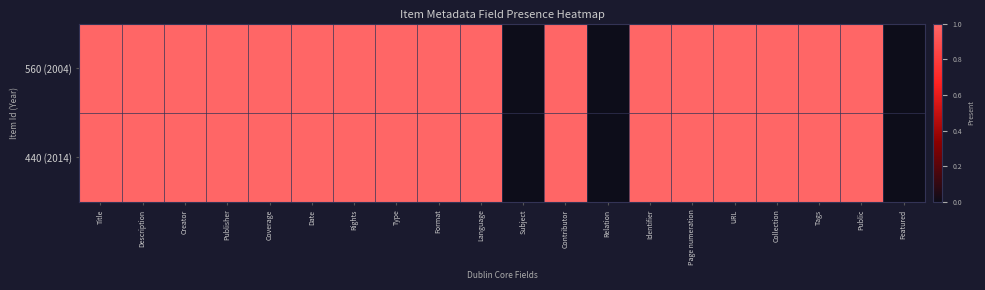

What is the total value across all series at Description?

2